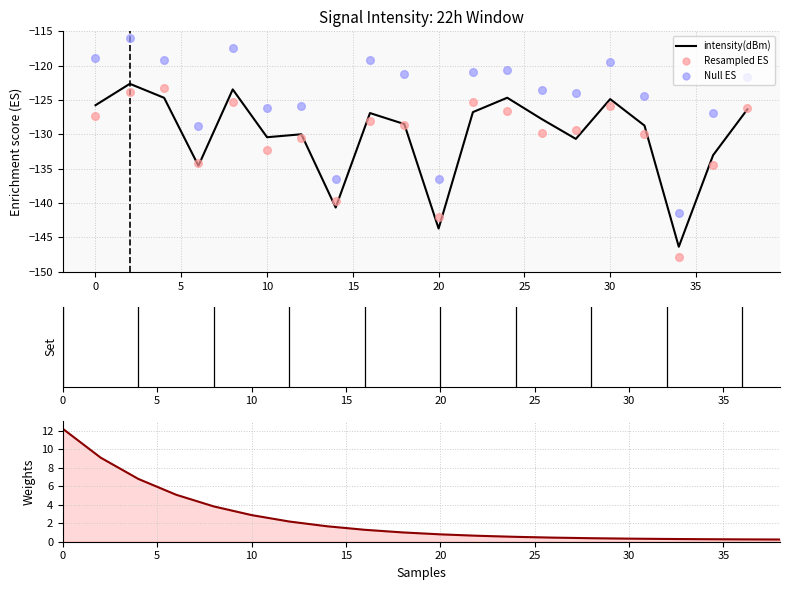

At how many categories does at least one series exceed 3?

5